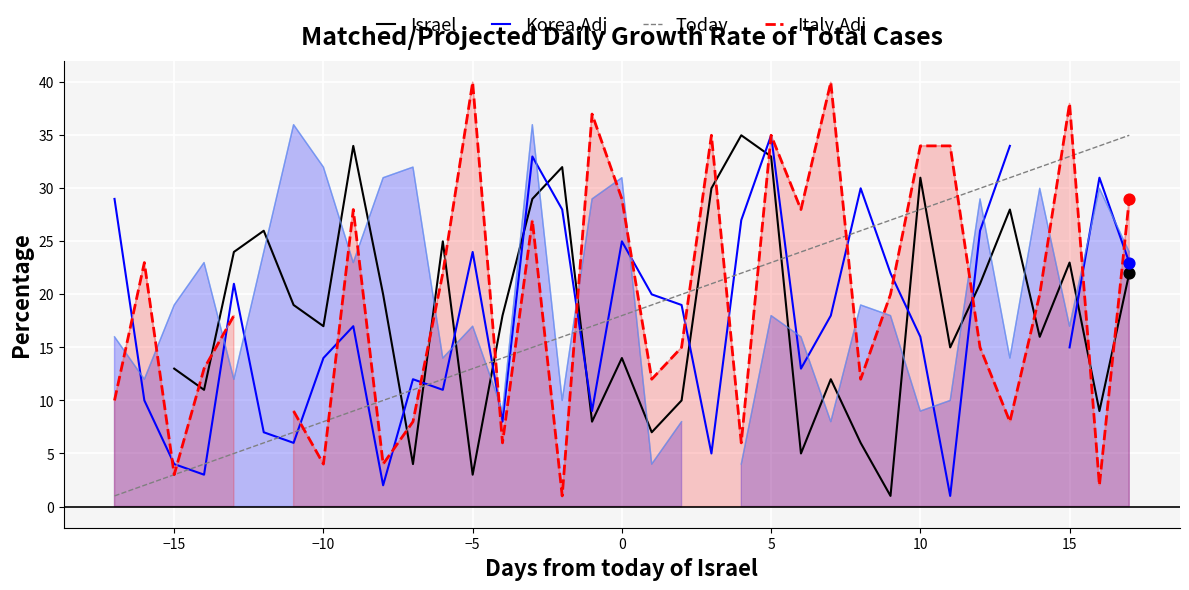

At how many categories does at least one series exceed 19?

29